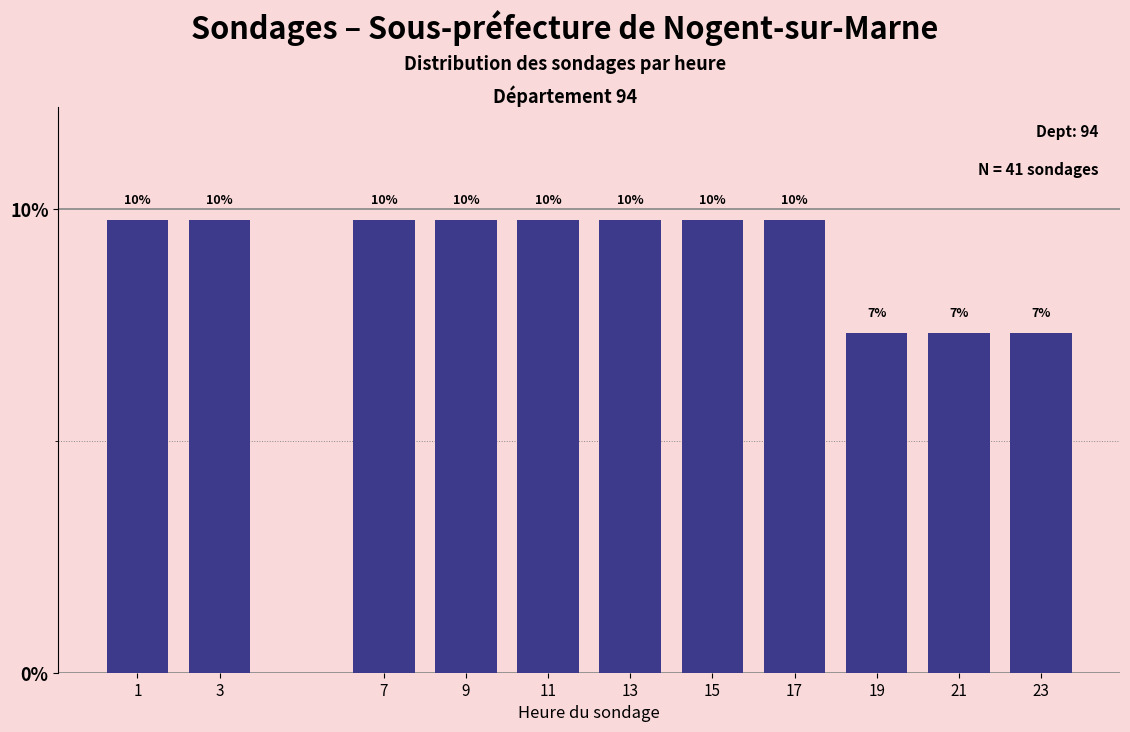

Are the bars horizontal?

No